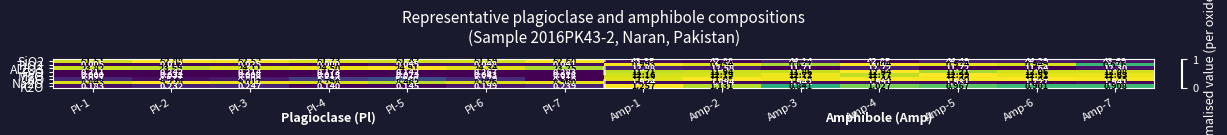

Is the value of MgO at Amp-2 greater than the value of SiO2 at Amp-2?

No